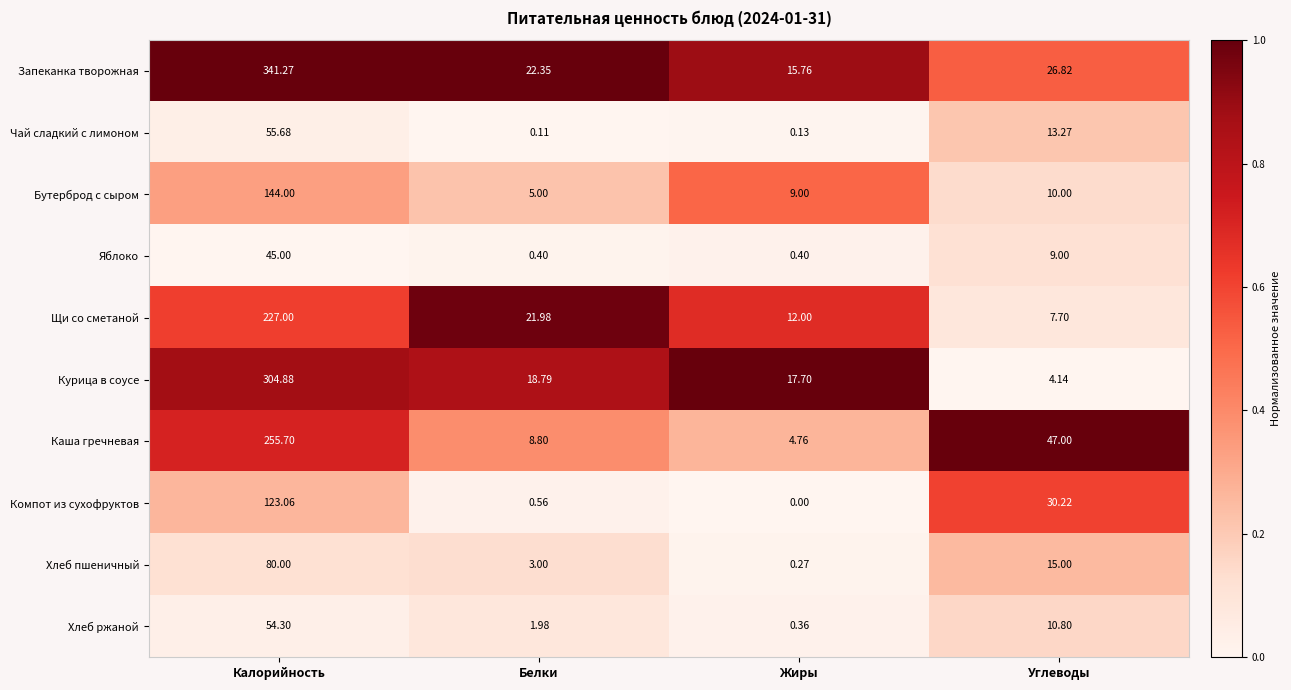

Between Калорийность and Жиры, which series saw the biggest shift?

Запеканка творожная